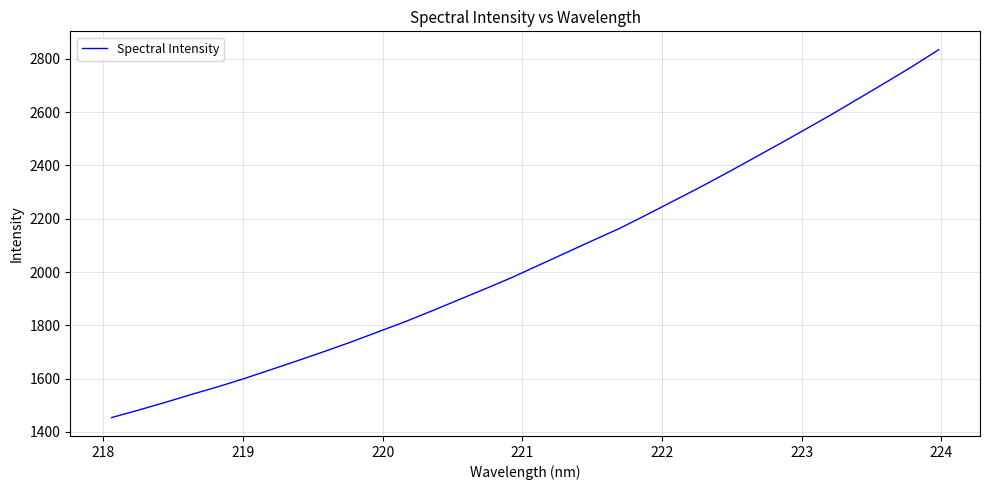

What is the sum of all values?

65692.8